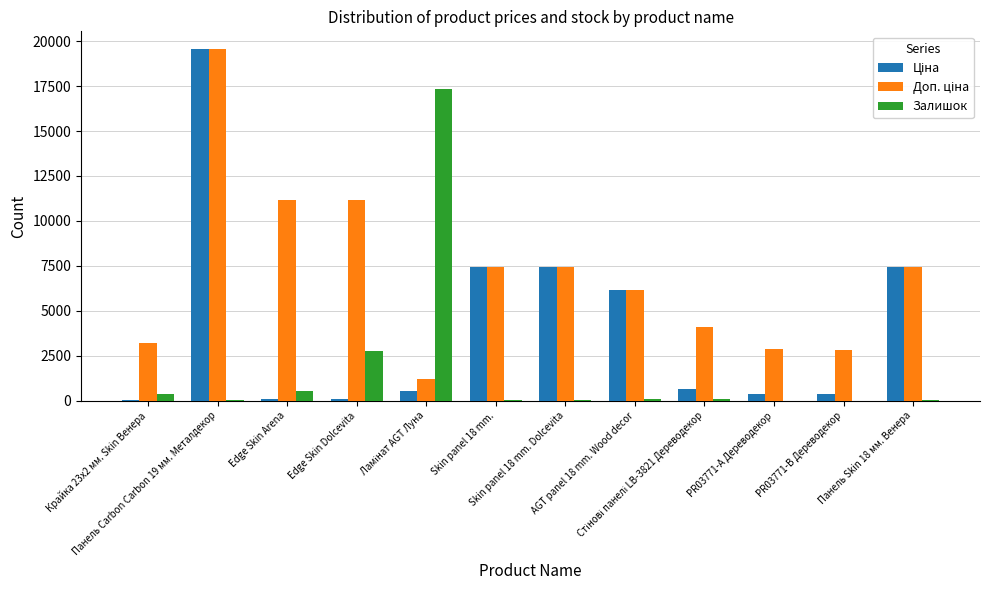

What is the sum of all Залишок values?

21402.0